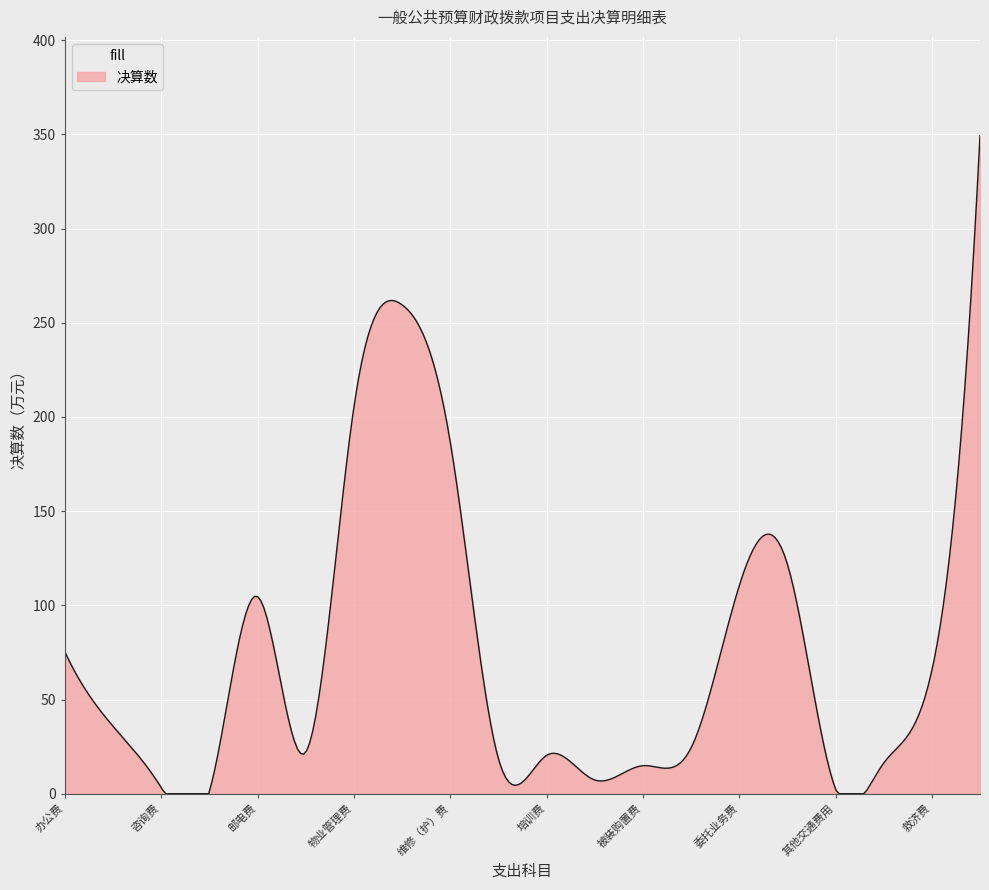

What is the maximum value shown in the chart?

349.4